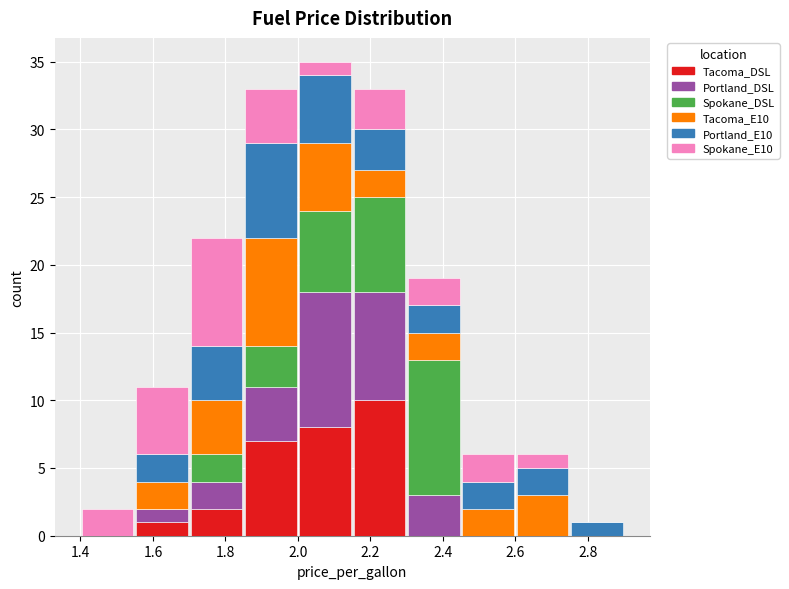

Which range on the x-axis has the tallest stacked bar (by total height)?

2.00 to 2.15